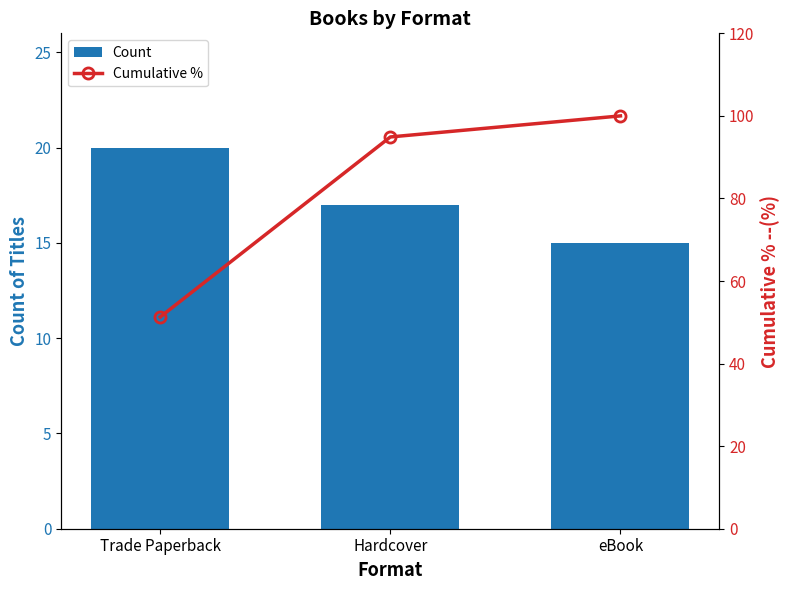

How many categories are shown in the chart?

3